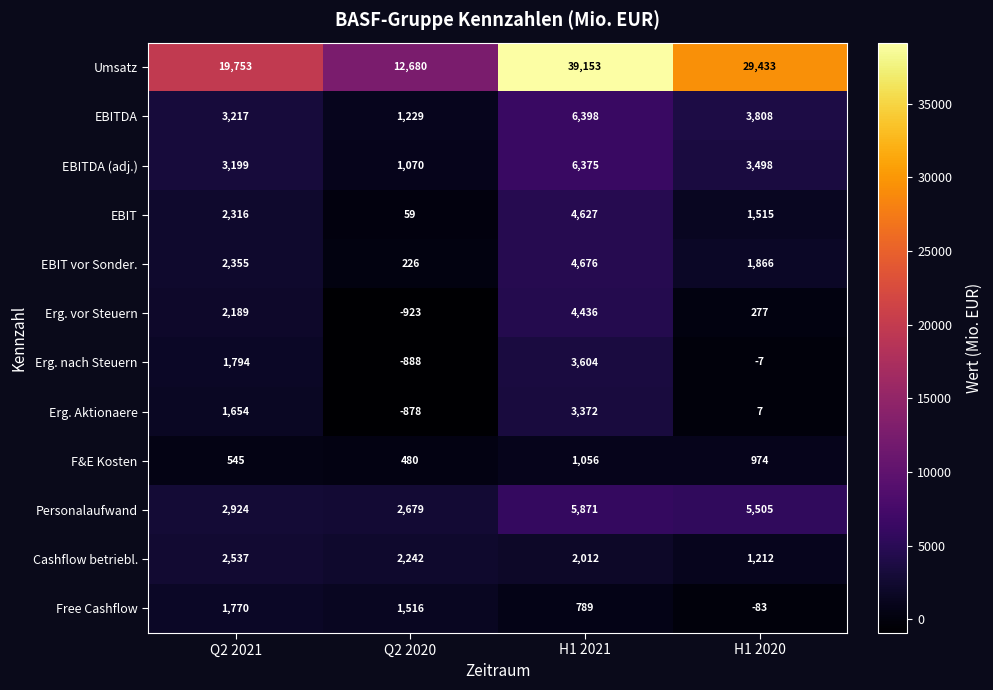

How many data points in Umsatz are less than 29433?

2